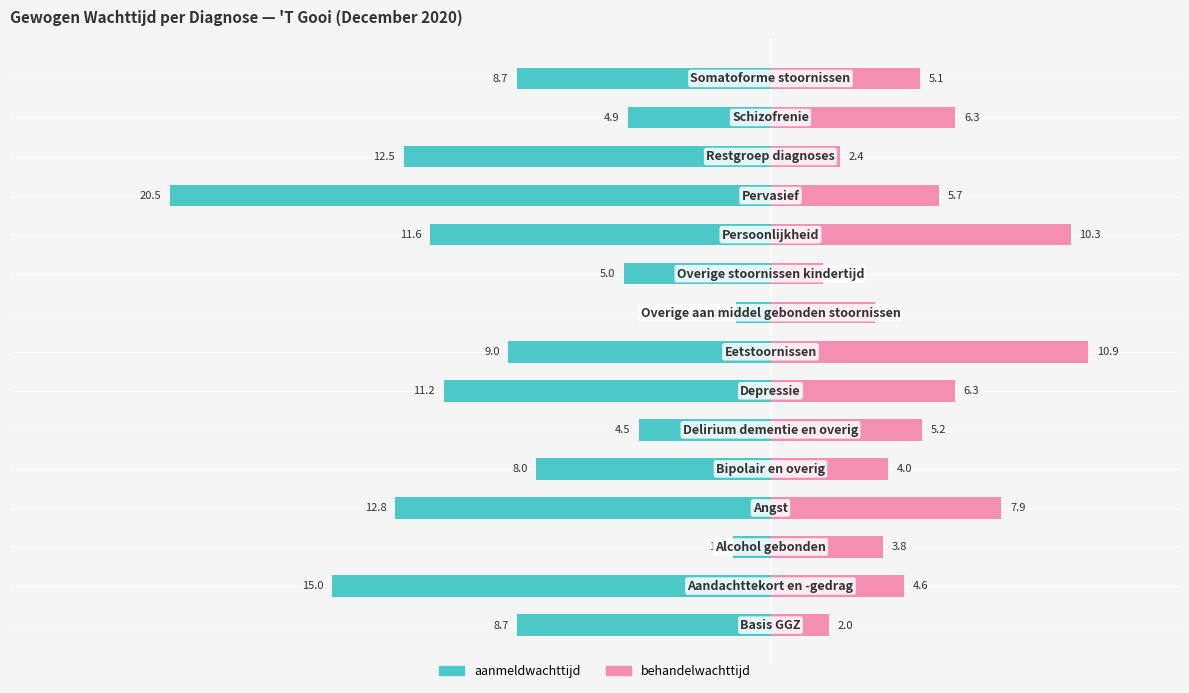

The behandelwachttijd series shows 2.1 at 14. True or false?

False